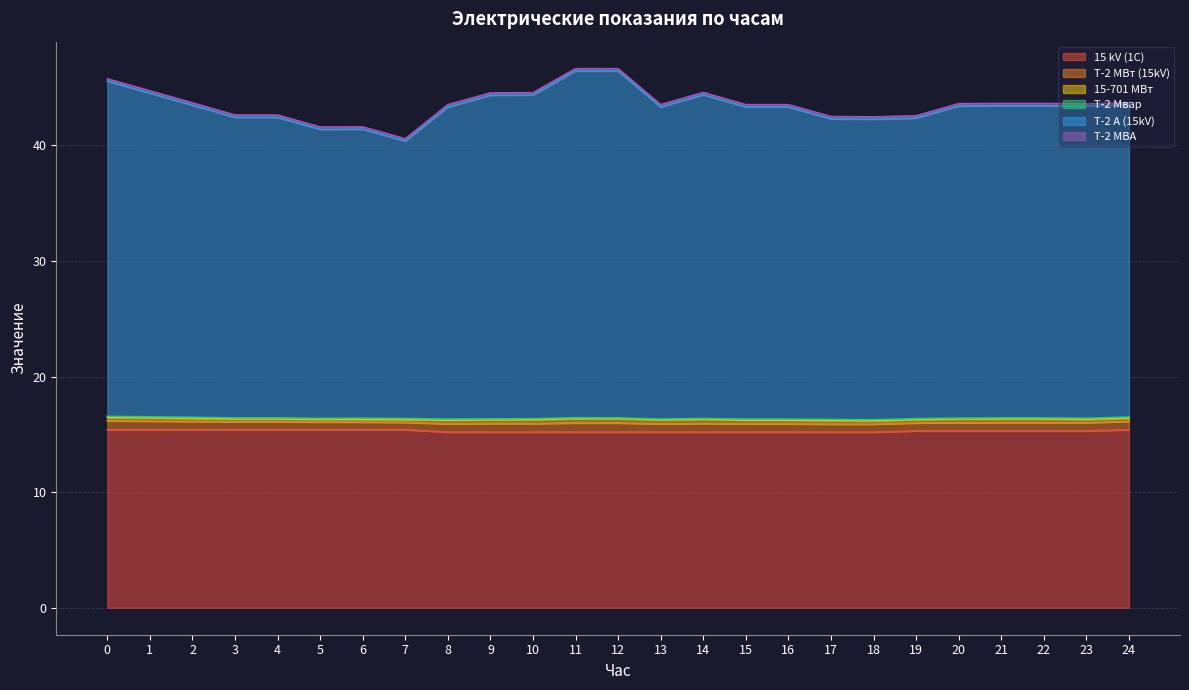

Does the chart display data point markers on the line(s)?

No